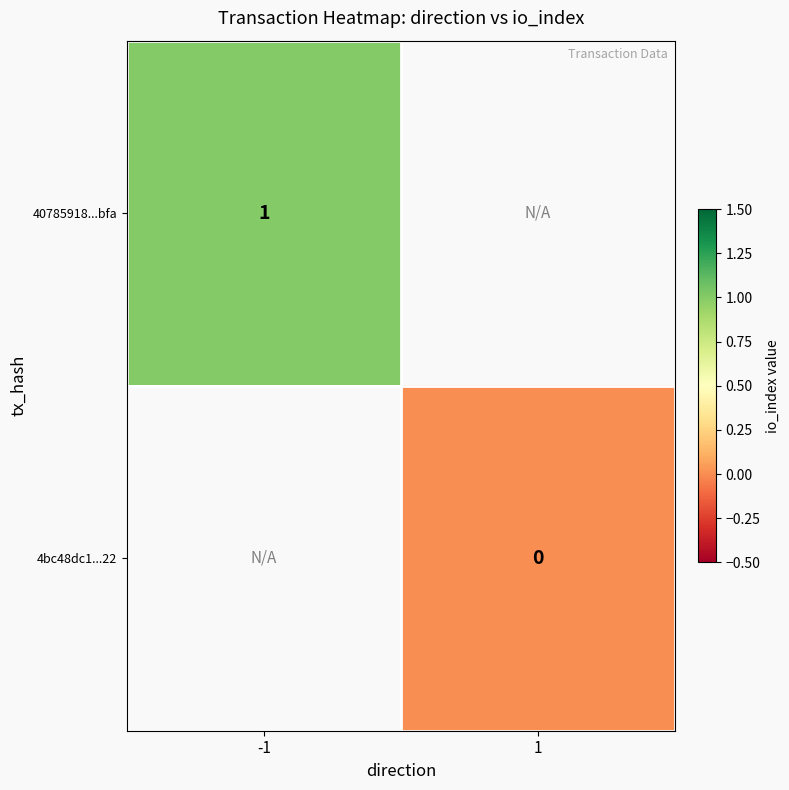

At which category does the chart reach its peak across all series?

-1